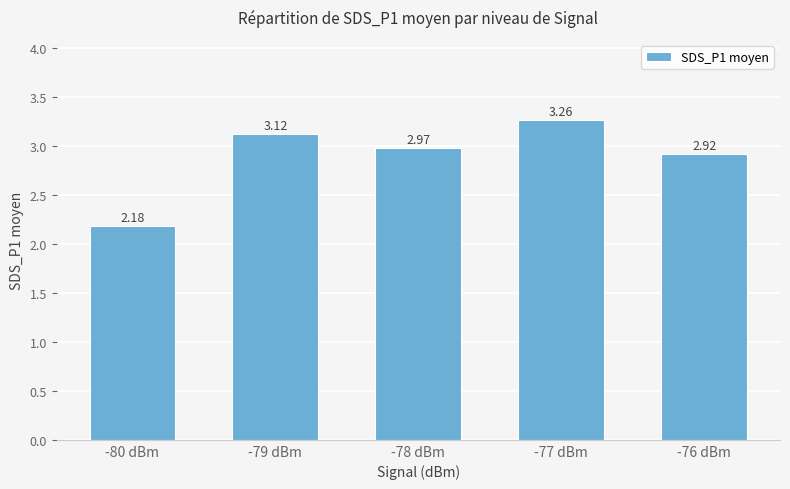

What position from the left is -79 dBm?

2